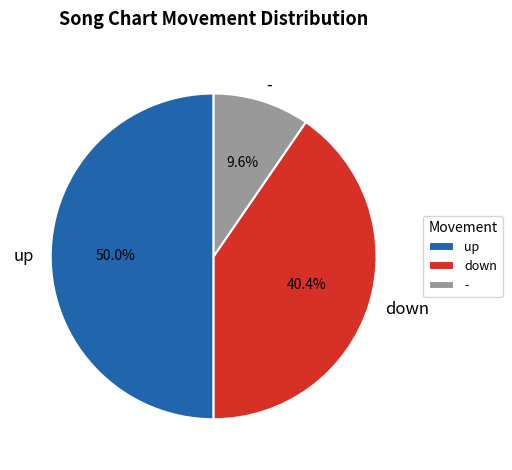

What is the largest slice in the pie chart?

up